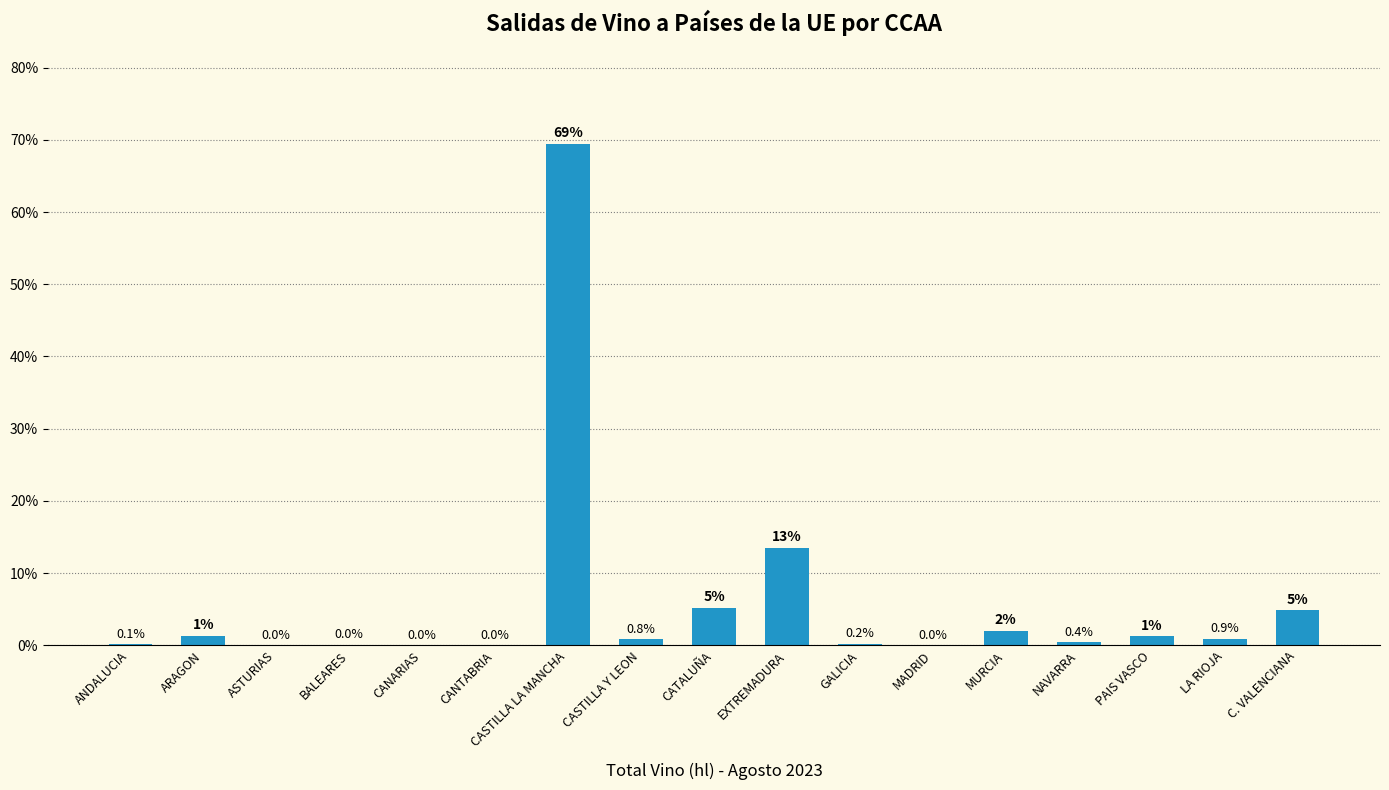

Where is the data nearest to the value 34?

EXTREMADURA